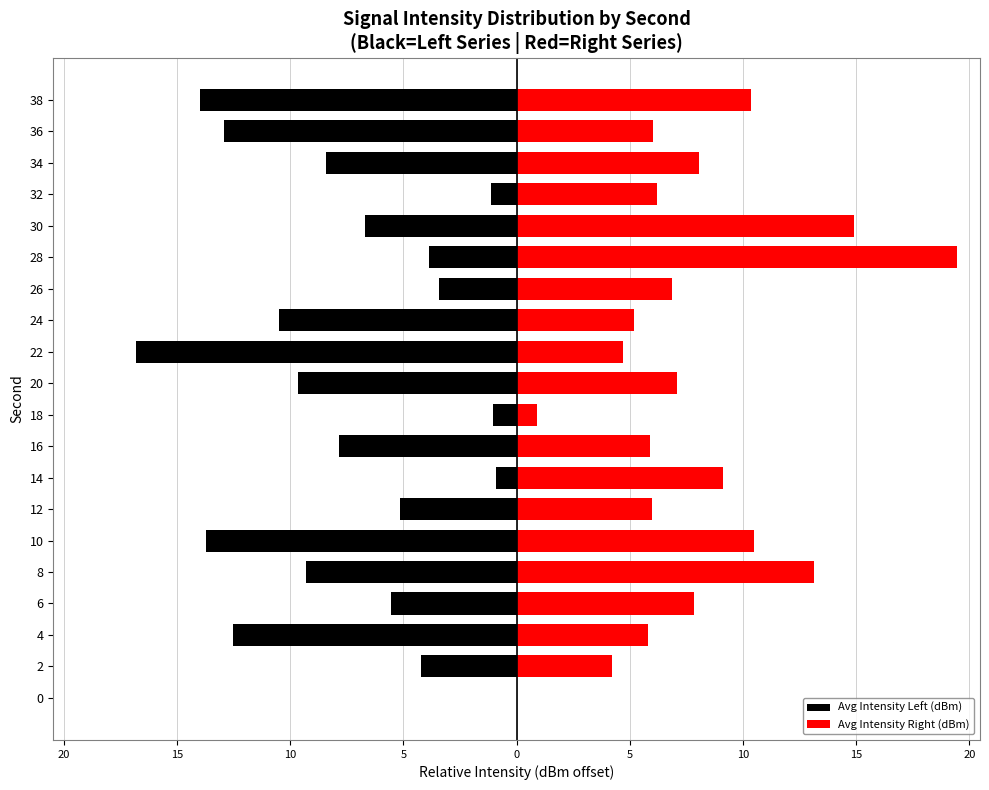

How many groups of bars are there?

20